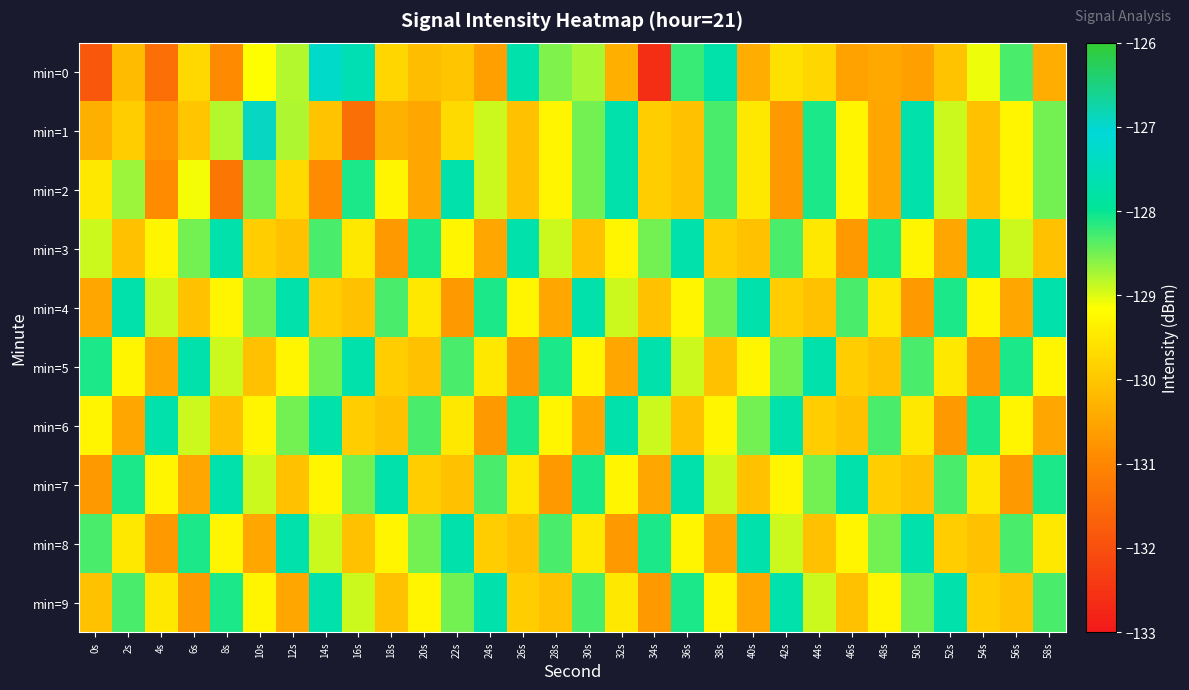

Count the number of categories in the chart.

30